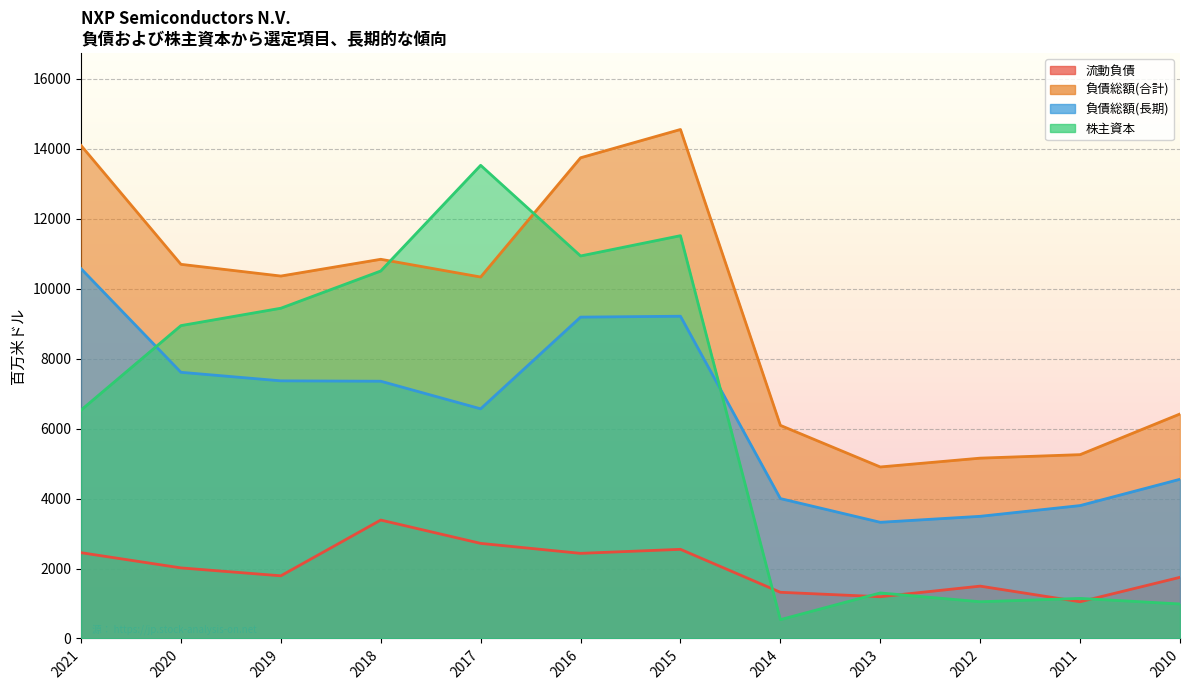

Where is the first local minimum for 負債総額(合計)?

2019